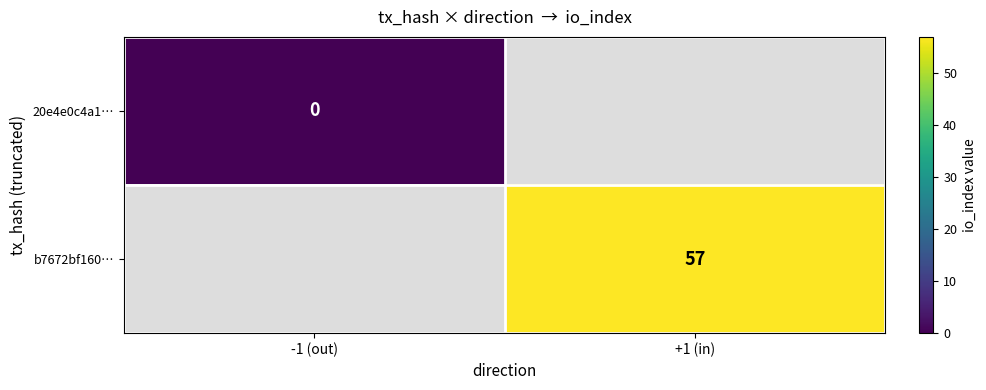

Which has a higher value, +1 (in) or -1 (out)?

-1 (out)